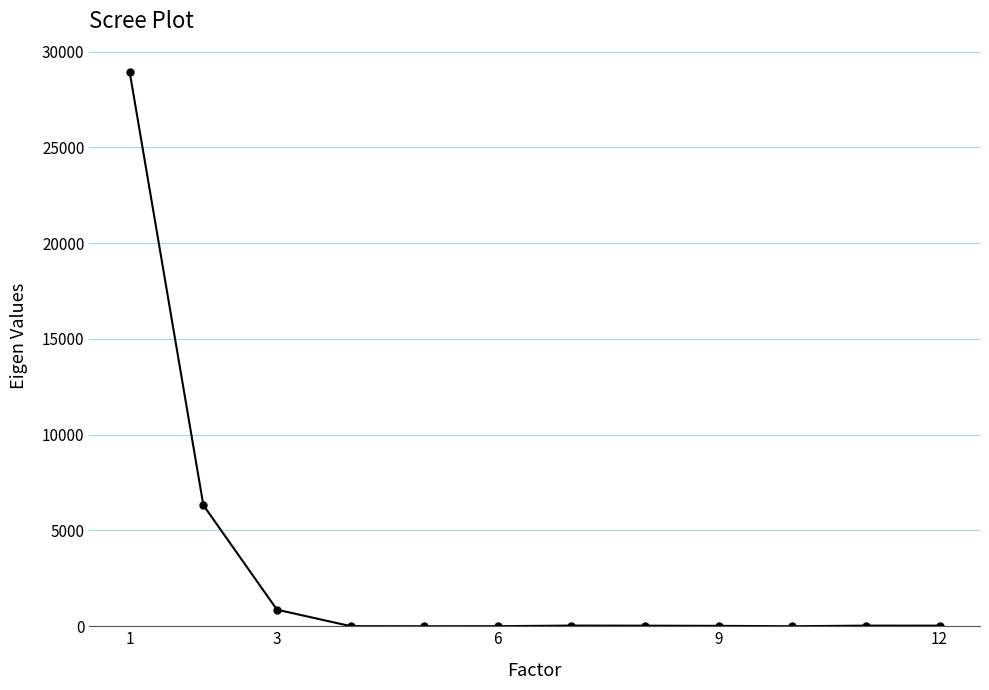

True or false: the data has more than 0 interior local peaks.

True